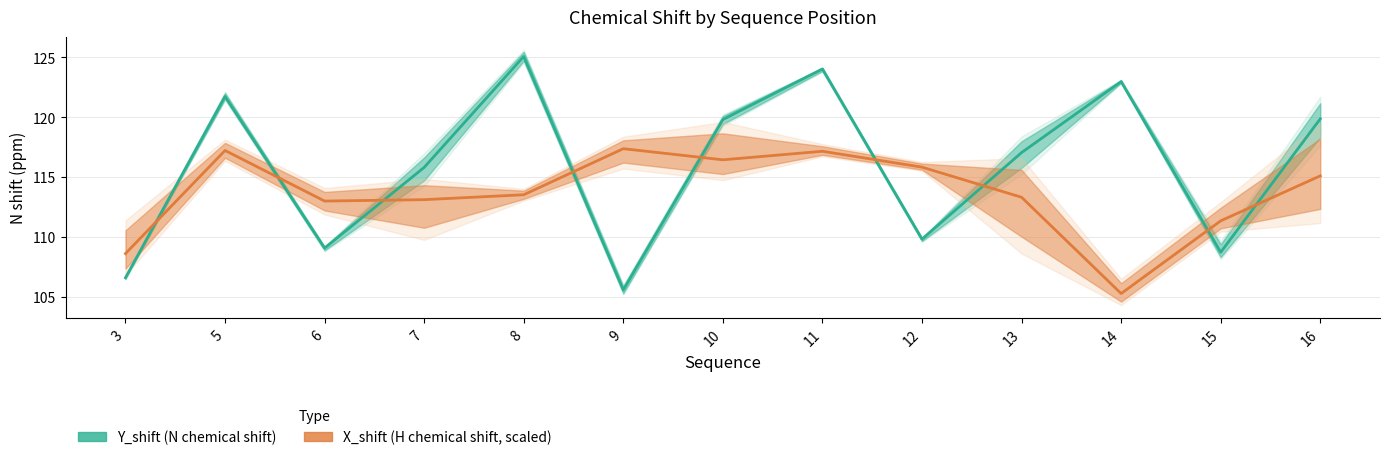

Is it true that Y_shift (N chemical shift) equals 109.1 at 6?

True